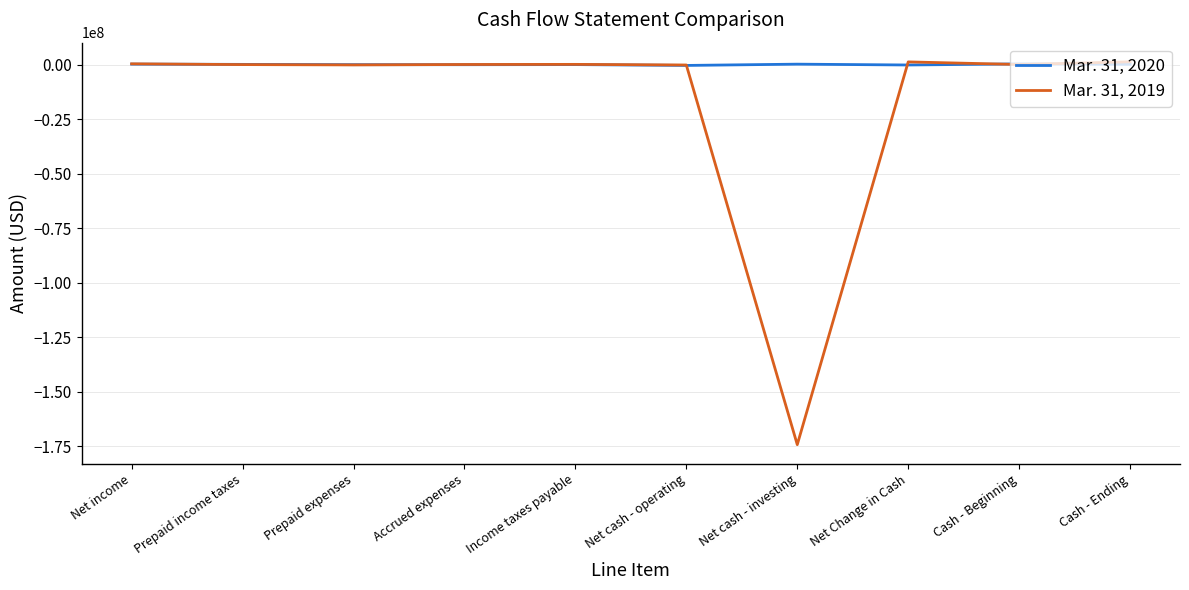

List the series in order of their overall mean, highest first.

Mar. 31, 2020, Mar. 31, 2019